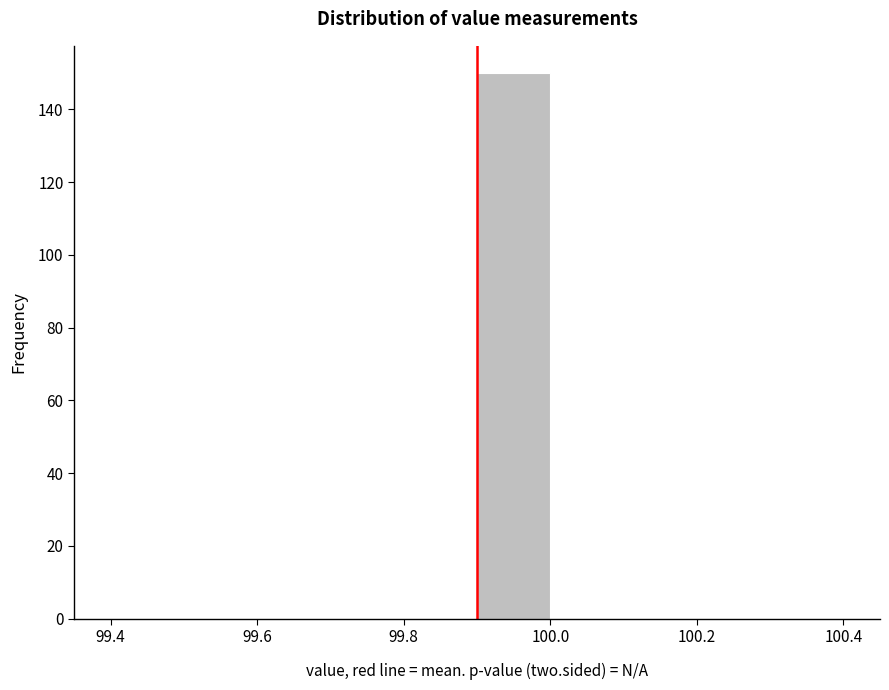

Which range on the x-axis has the tallest bar?

99.9 to 100.0